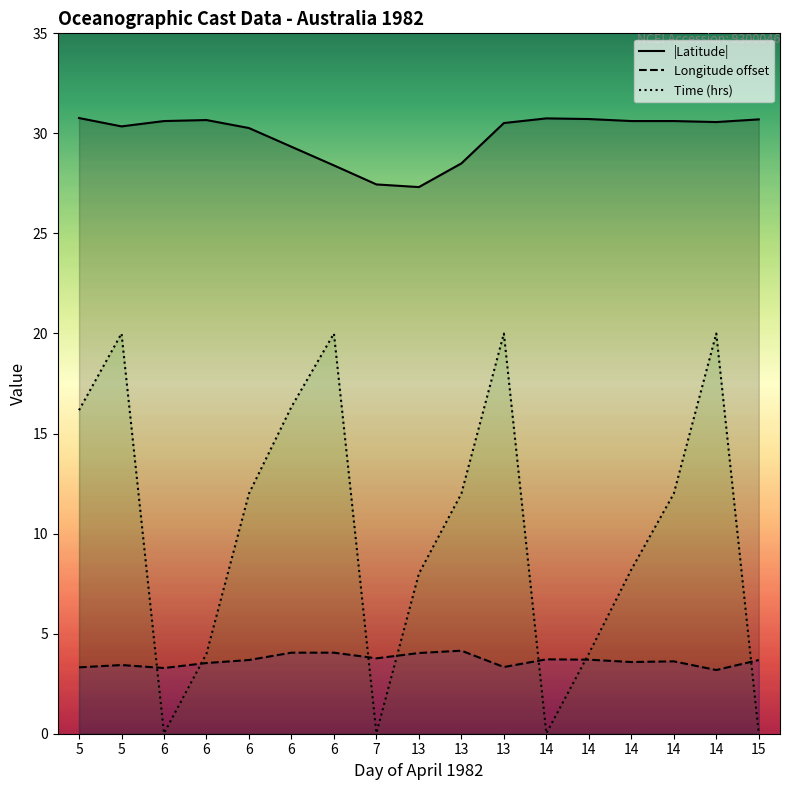

True or false: Time (hrs) has a value of 4.0 at 6.

True